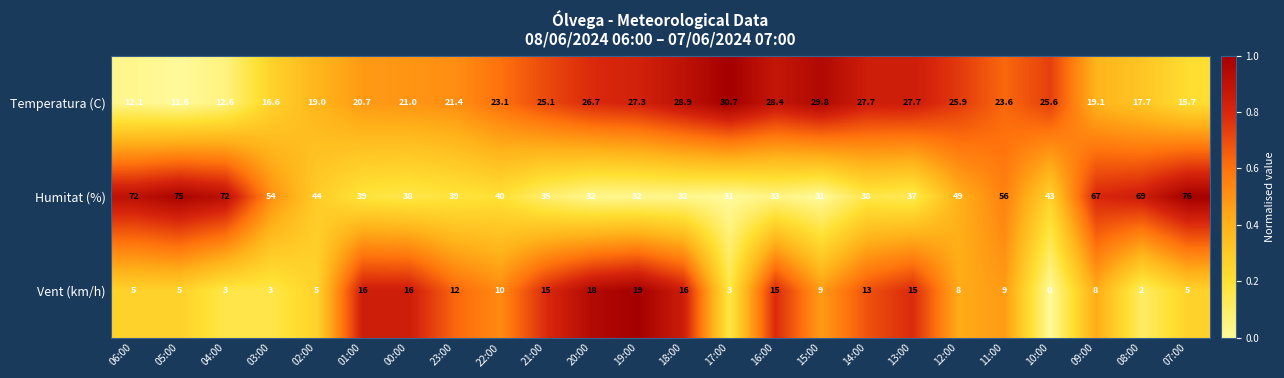

At which label is Temperatura (C) closest to 21?

00:00